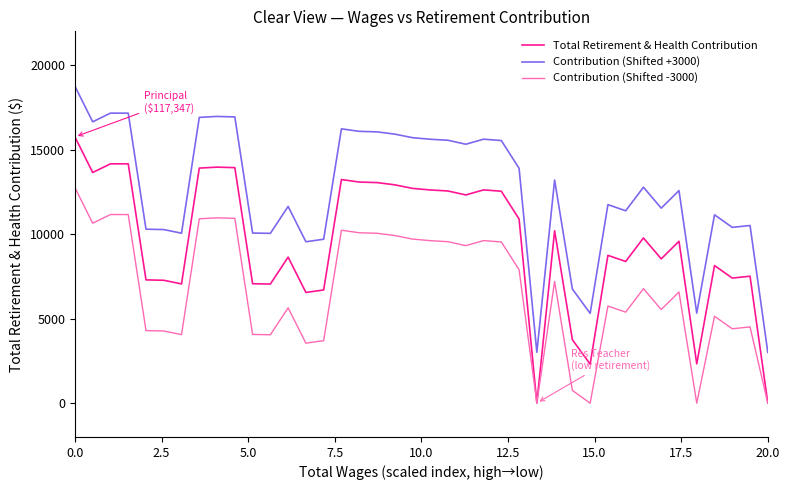

In Contribution (Shifted -3000), how many points are higher than both neighbors (excluding endpoints)?

11